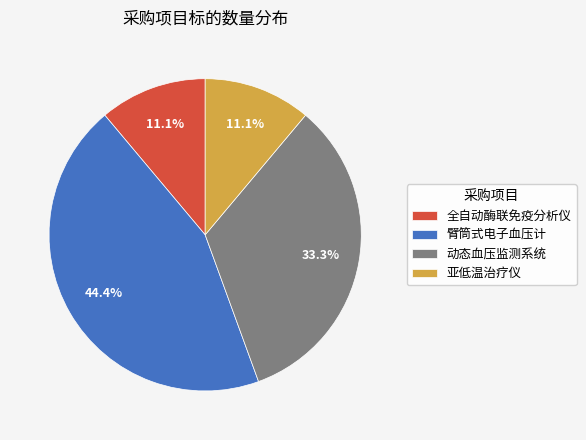

What is the largest slice in the pie chart?

臂筒式电子血压计